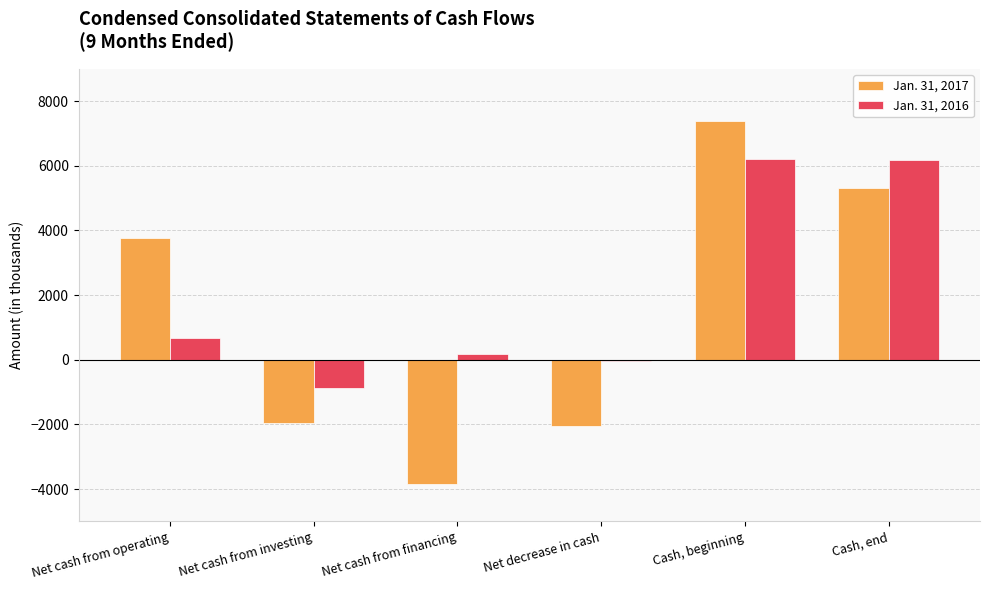

Which series has the largest range (max minus min)?

Jan. 31, 2017